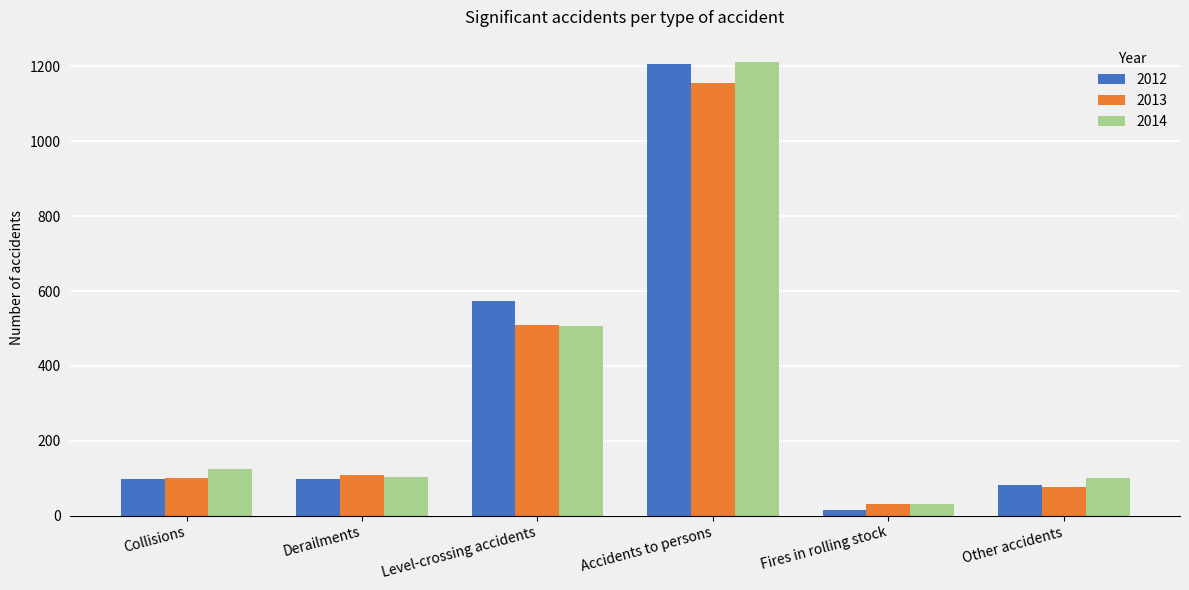

What is the value of the 2012 bar at the 4th from the left?

1207